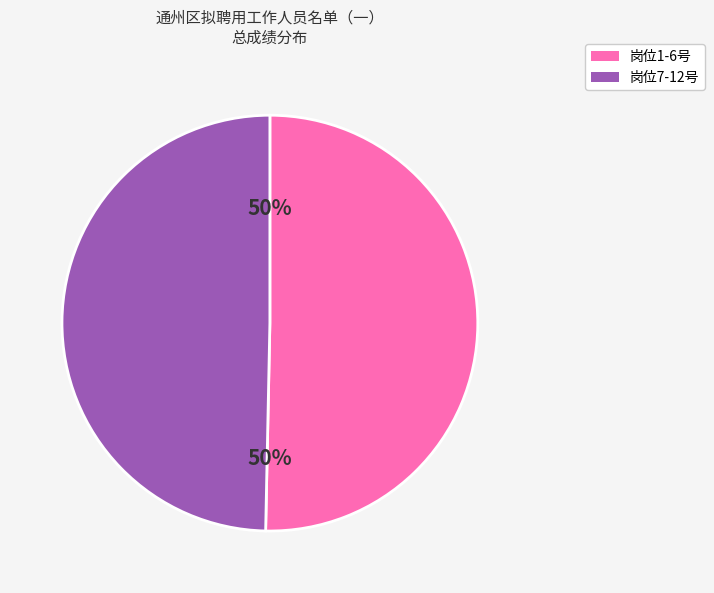

To the nearest percent, what is the average slice percentage?

50%